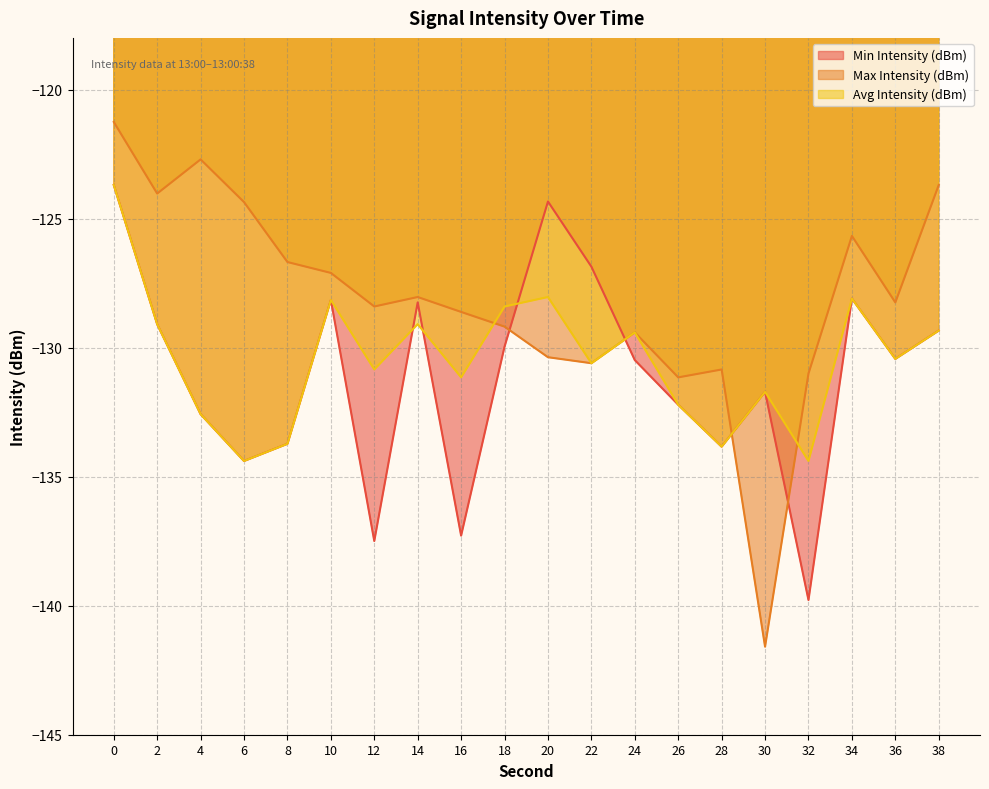

Rank the series by their average value, from highest to lowest.

Max Intensity (dBm), Avg Intensity (dBm), Min Intensity (dBm)